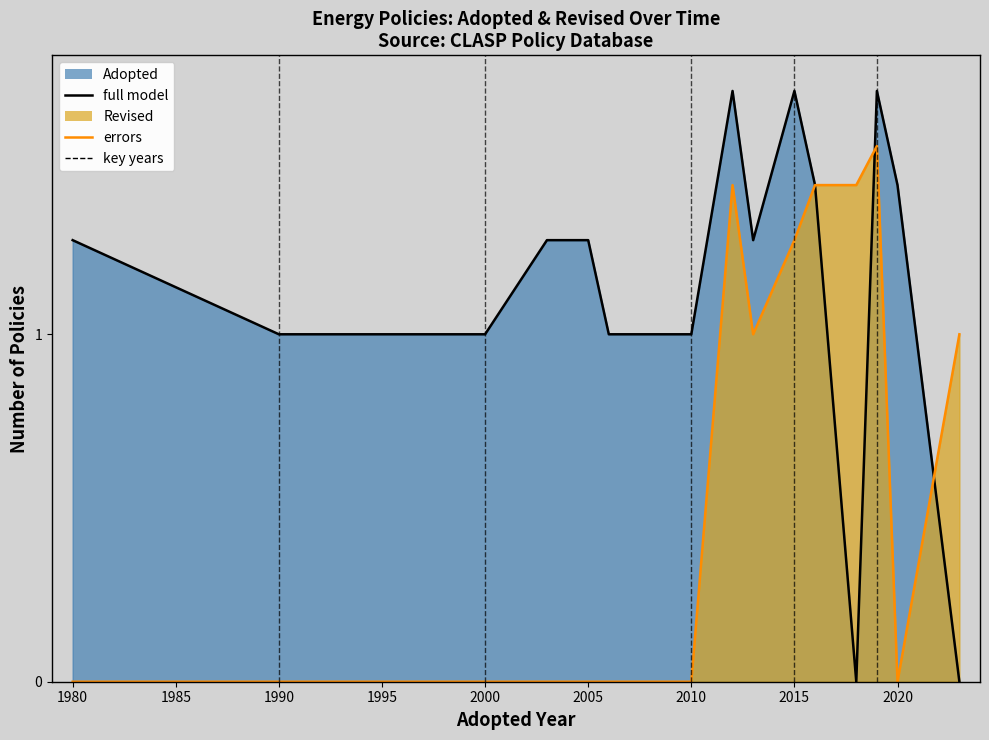

Is it true that full model (Adopted) equals 3 at 2005?

False